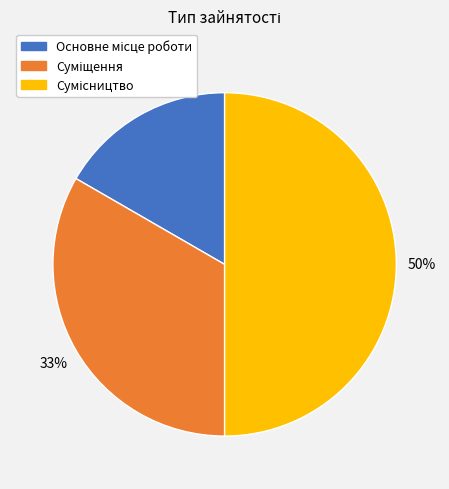

To the nearest percent, what is the difference between the largest and smallest slice percentages?

33%